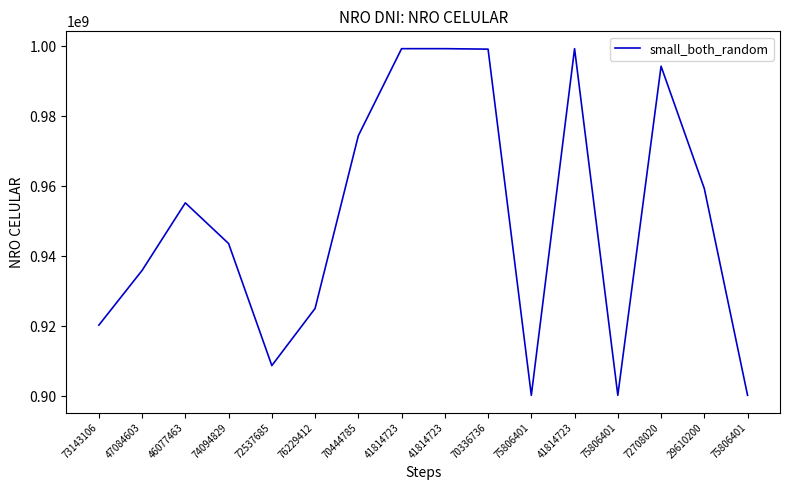

At which category does the data reach its first local peak?

46077463